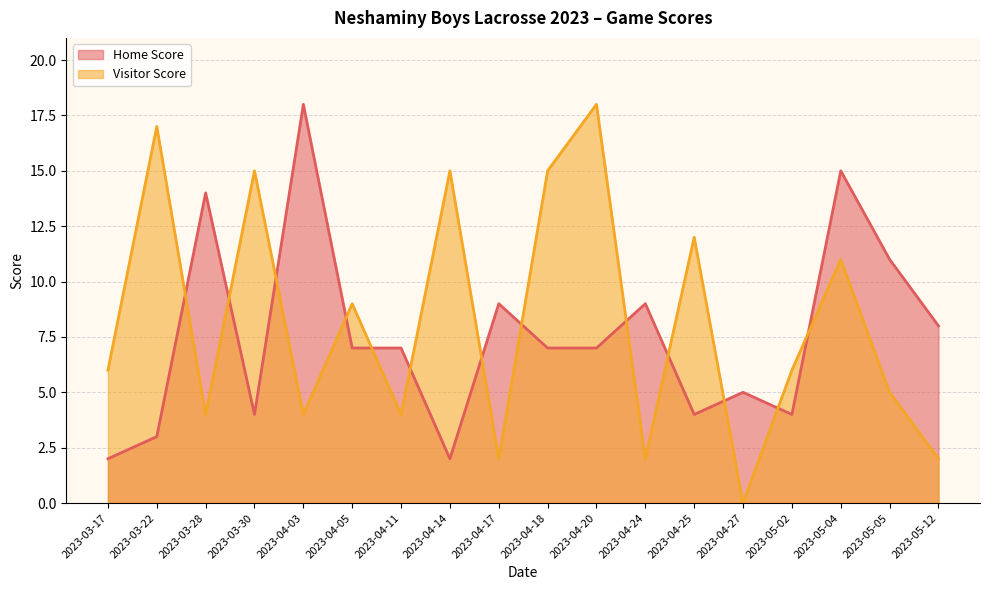

Between 2023-04-17 and 2023-04-14, which series saw the biggest shift?

Visitor Score